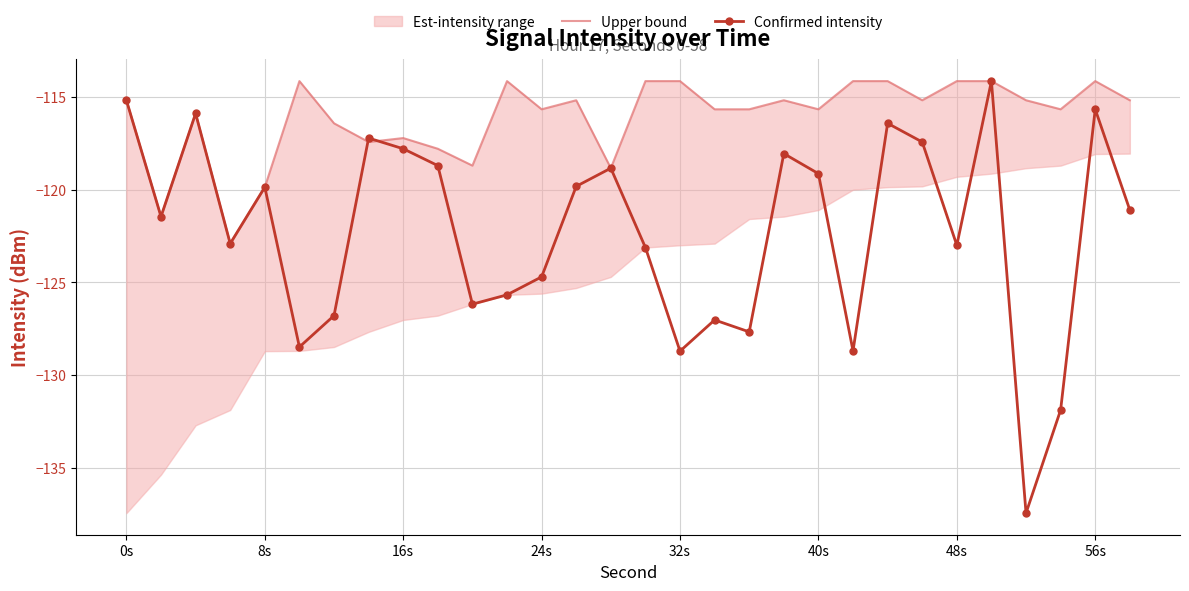

In Confirmed intensity, how many points are lower than both neighbors (excluding endpoints)?

9